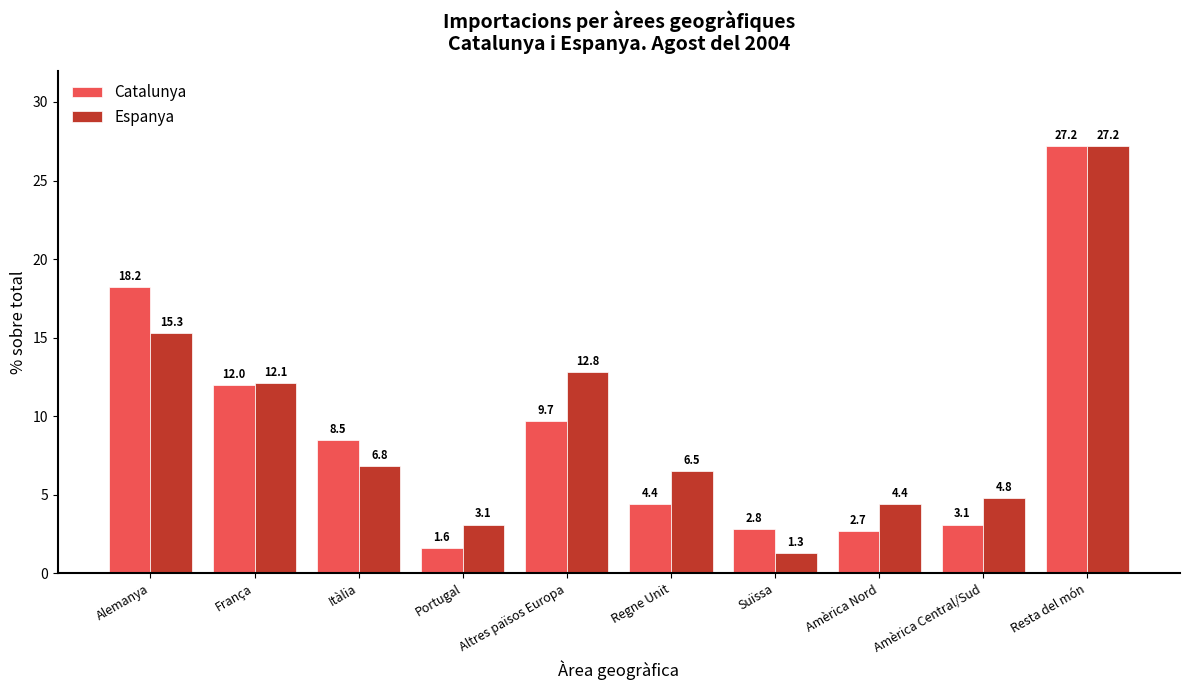

At which label is Catalunya closest to 14?

França